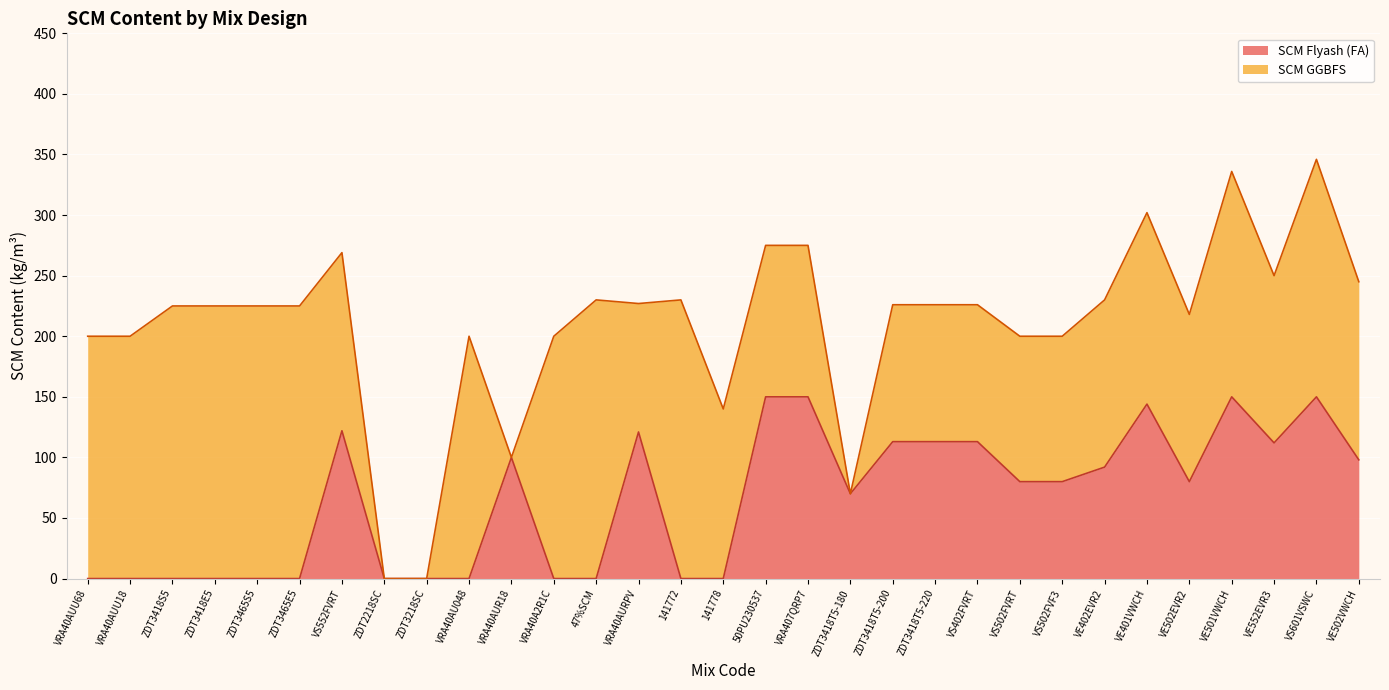

Which has a higher value, 141772 or 141778?

141772